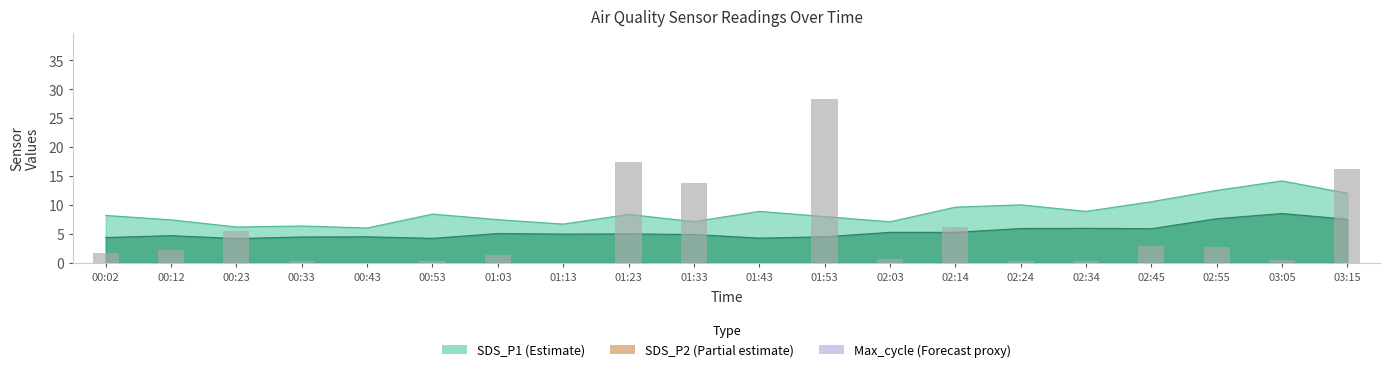

Count the number of categories in the chart.

20